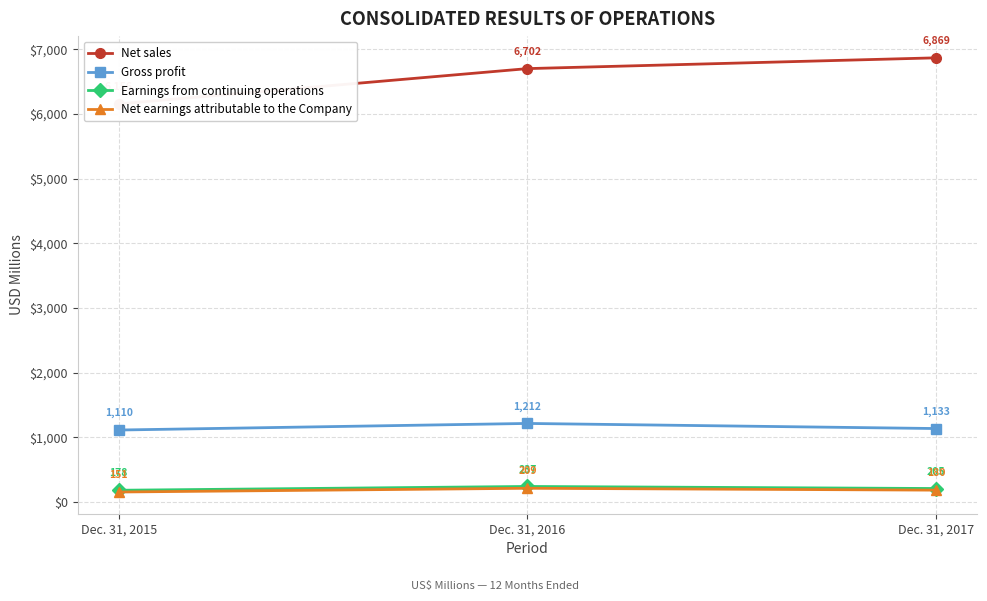

Is the value of Net earnings attributable to the Company at Dec. 31, 2016 greater than the value of Earnings from continuing operations at Dec. 31, 2017?

Yes